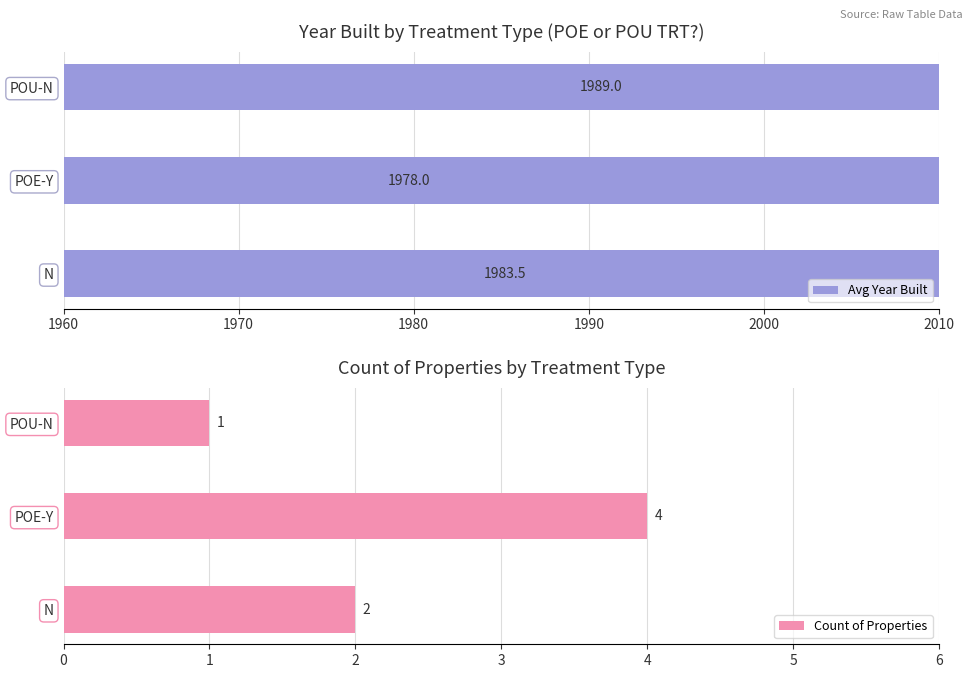

What is the sum of the Count of Properties values at POE-Y and N?

6